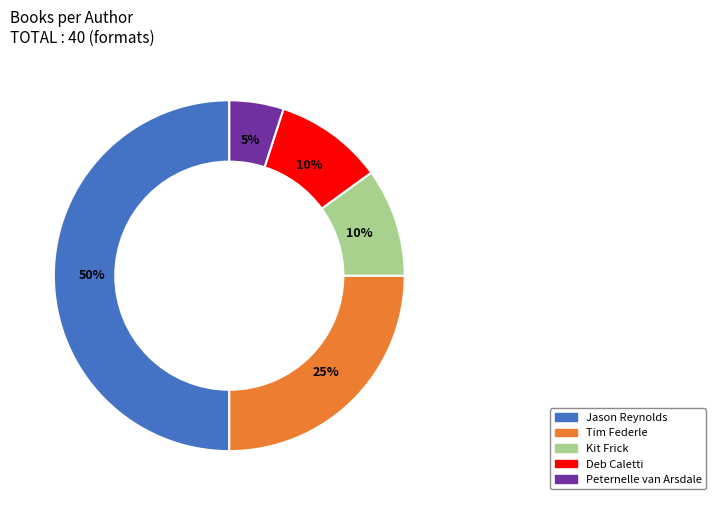

The Tim Federle slice represents 25% of the pie. True or false?

True